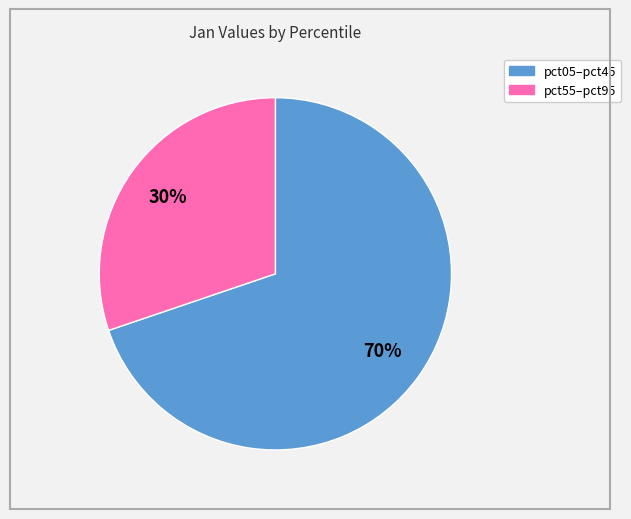

To the nearest percent, what is the difference between the largest and smallest slice percentages?

40%